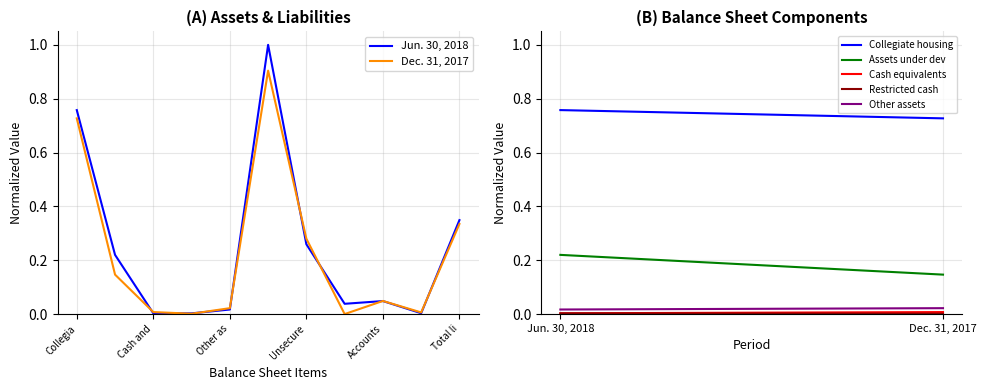

What is the maximum value shown in the chart?

1.0